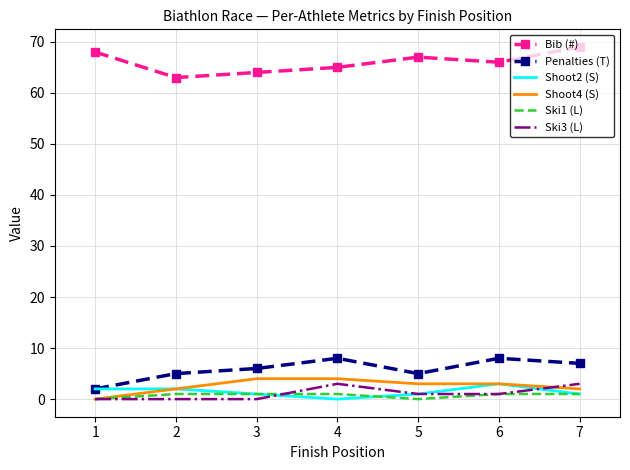

True or false: Shoot2 (S) and Ski3 (L) intersect in this chart.

True